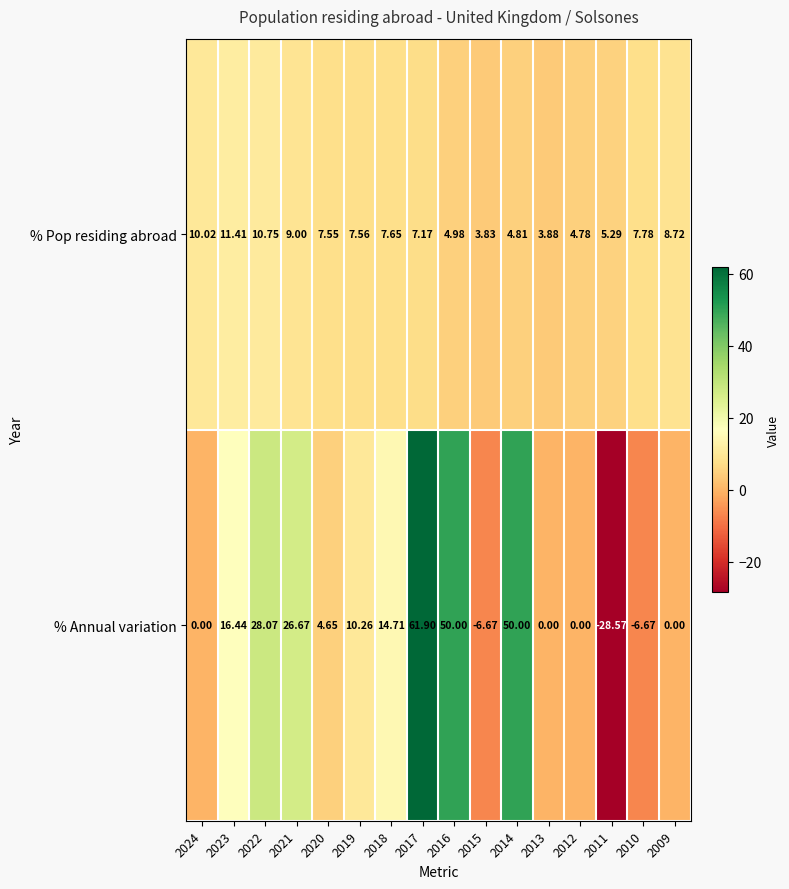

Rank the series at 2018 from highest to lowest value.

% Annual variation, % Pop residing abroad